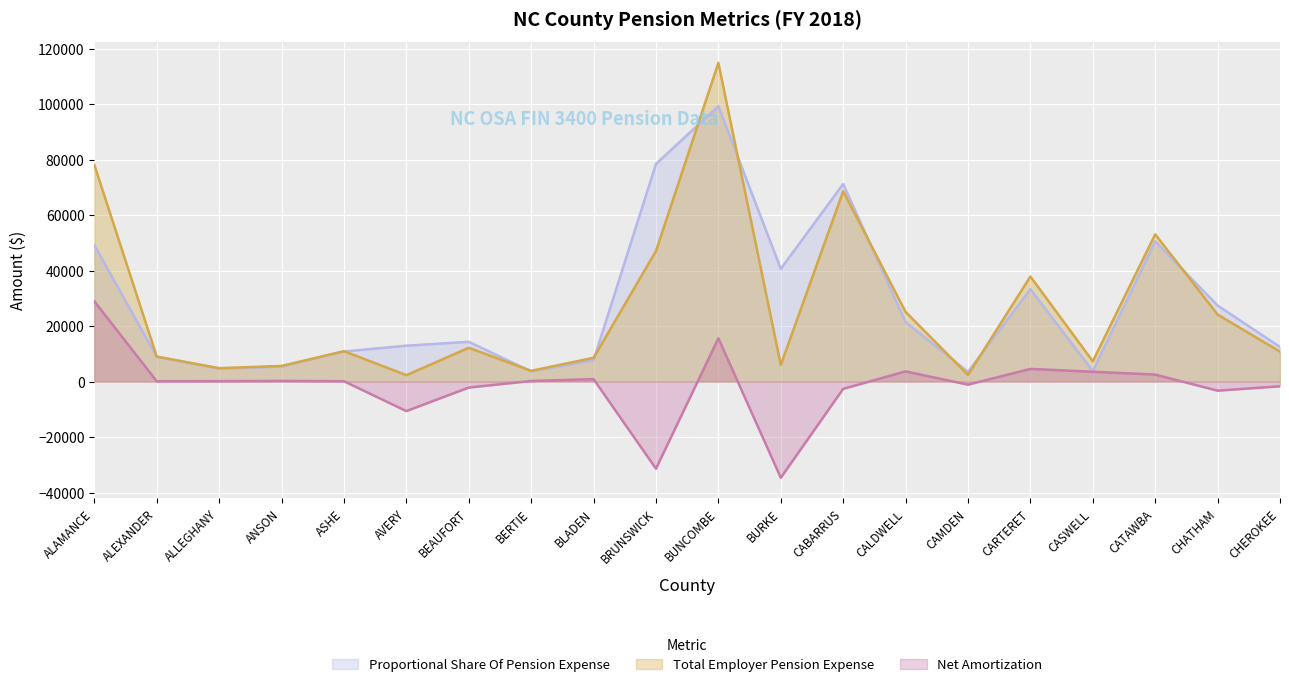

At how many categories does at least one series exceed -31201?

20